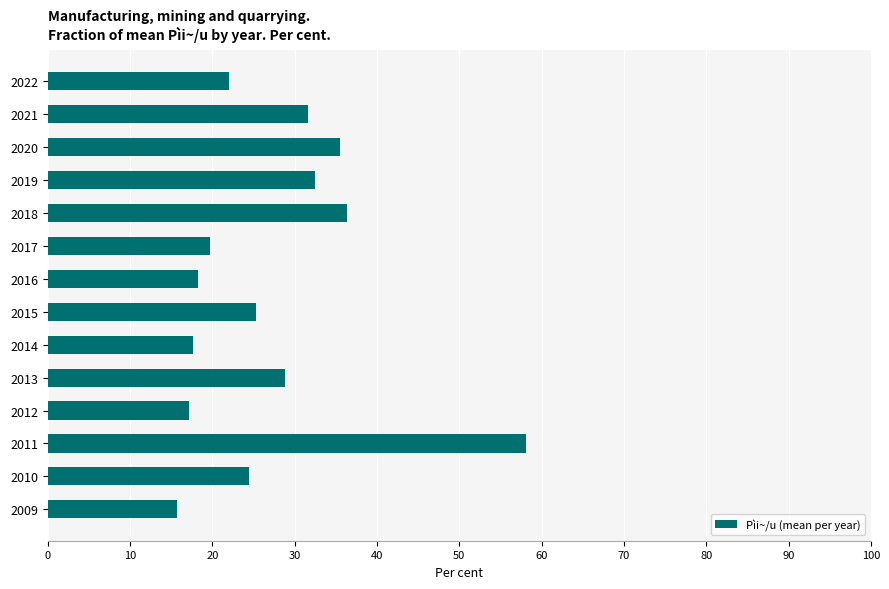

Read the value at 2011.

58.1